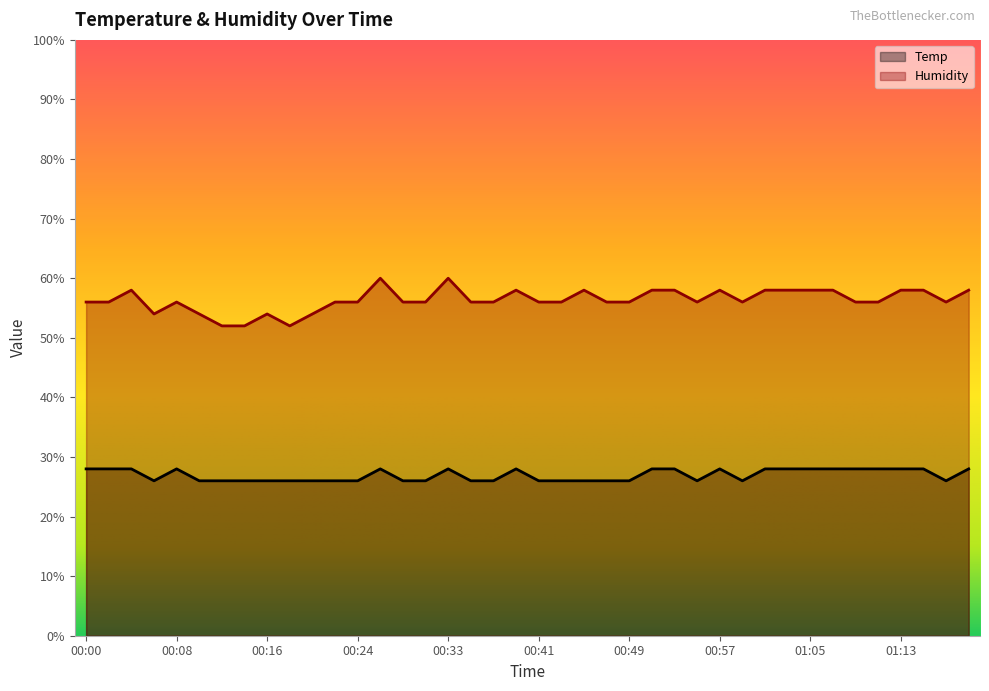

What is the difference between the maximum and minimum values in the Temp series?

2.0